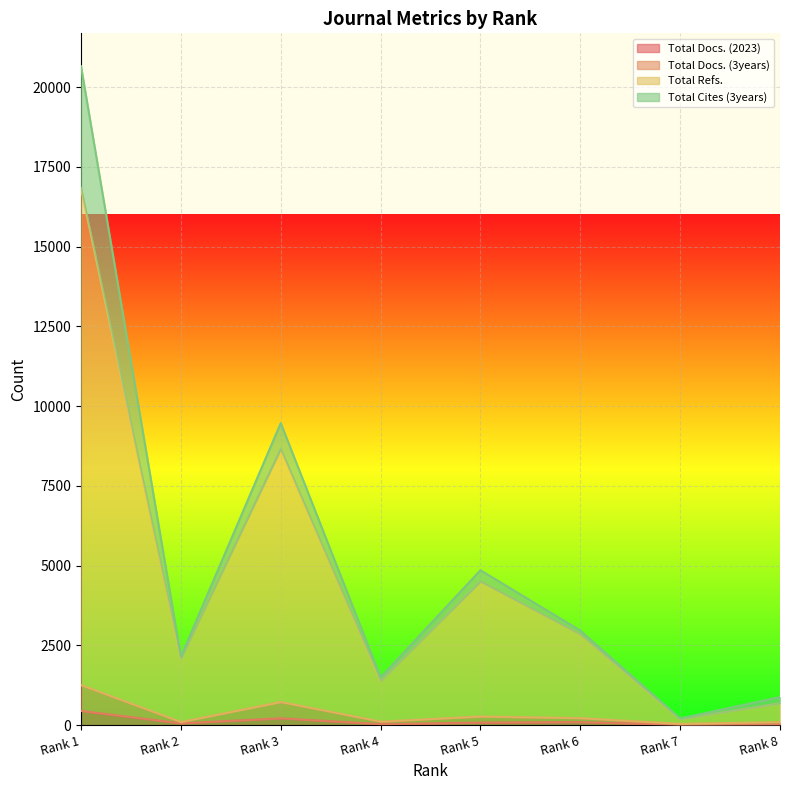

What are all the series names shown in the legend?

Total Docs. (2023), Total Docs. (3years), Total Refs., Total Cites (3years)